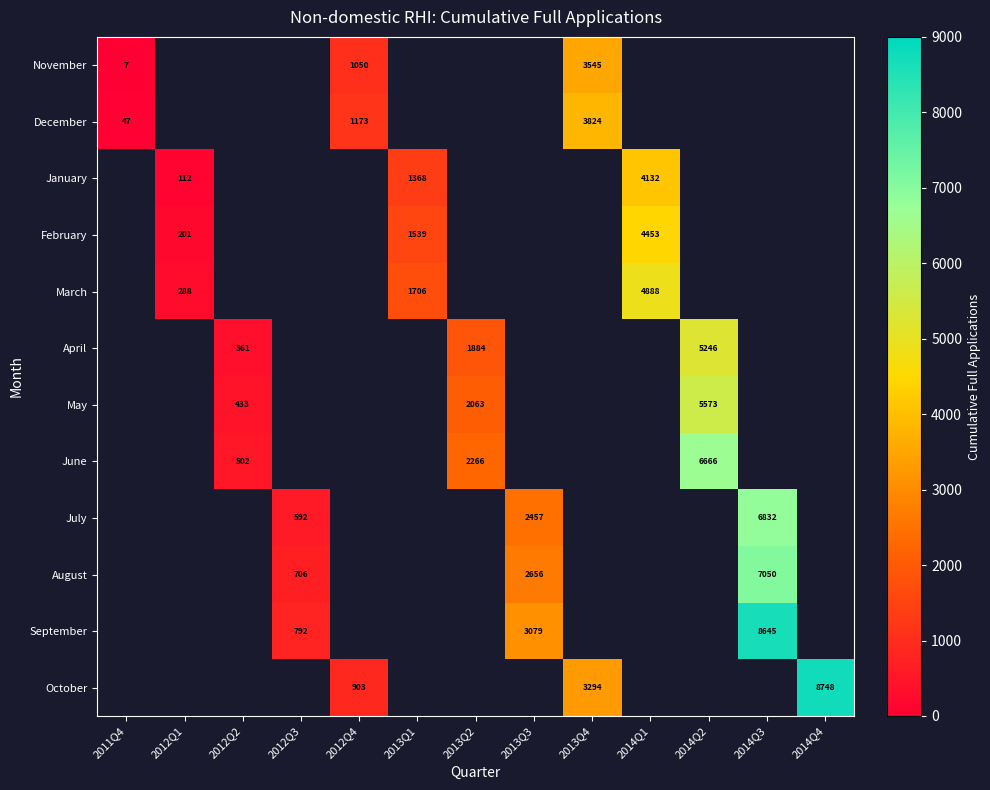

The value of August at 2013Q3 is 1186. True or false?

False